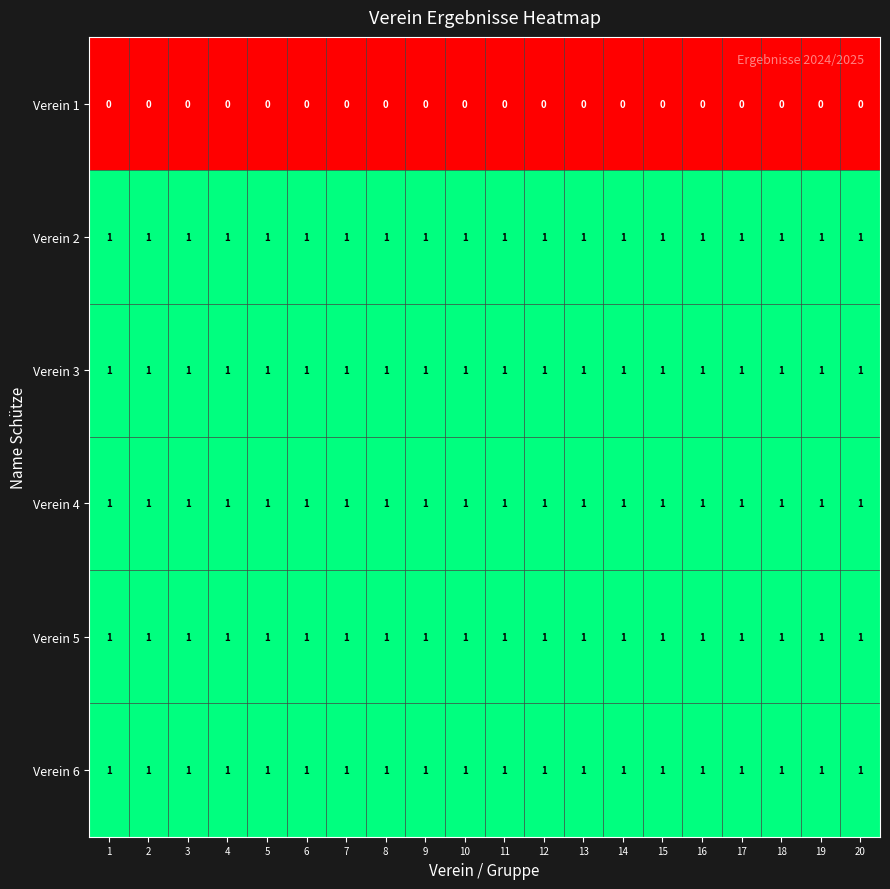

At how many categories does at least one series exceed 0?

20